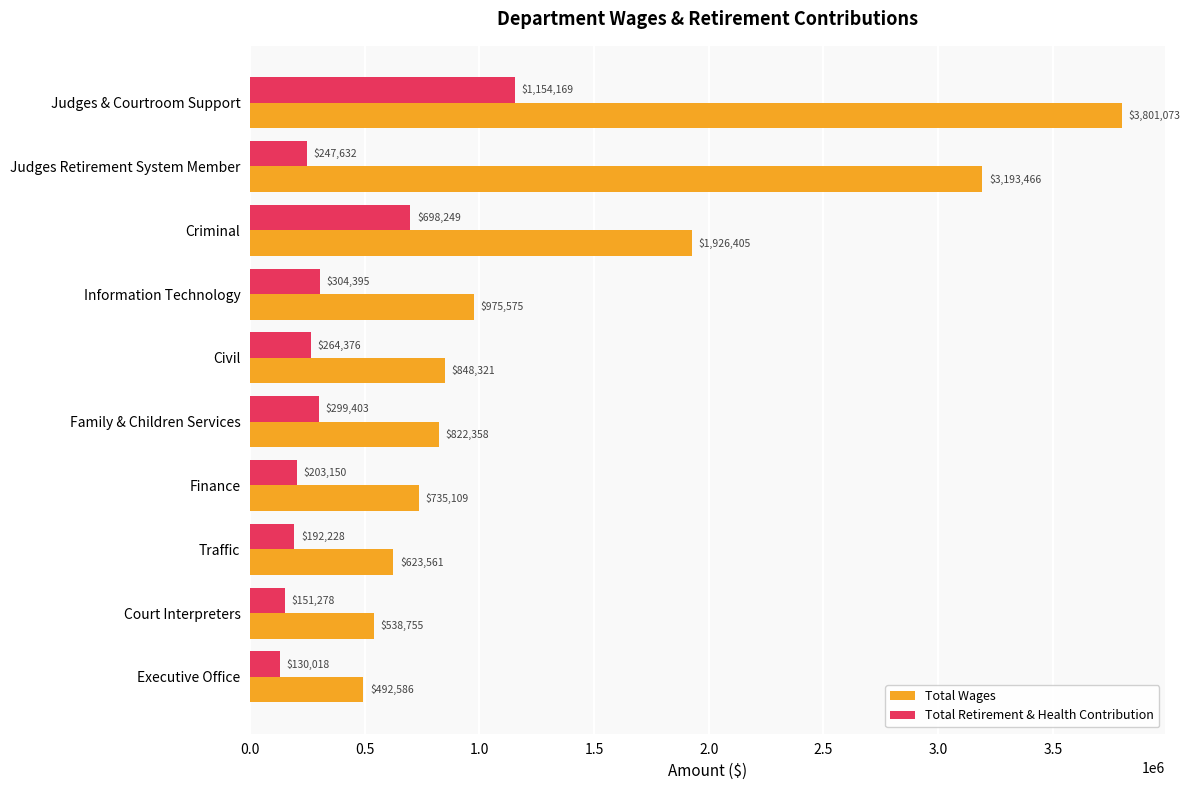

What is the difference between the highest and lowest values at Finance?

531959.0